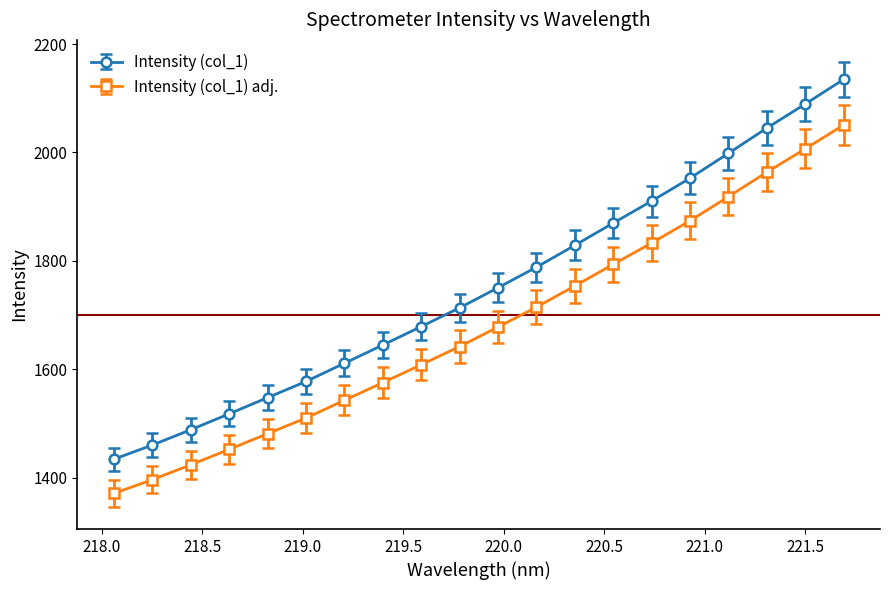

Count the number of categories in the chart.

20